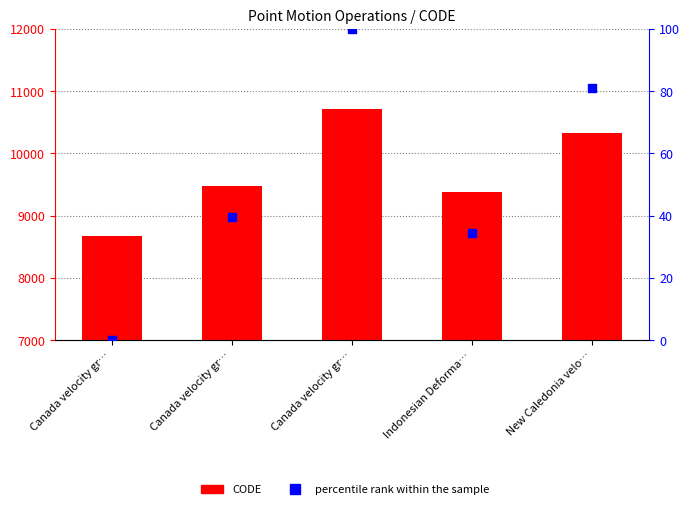

What are all the series names shown in the legend?

CODE, percentile rank within the sample